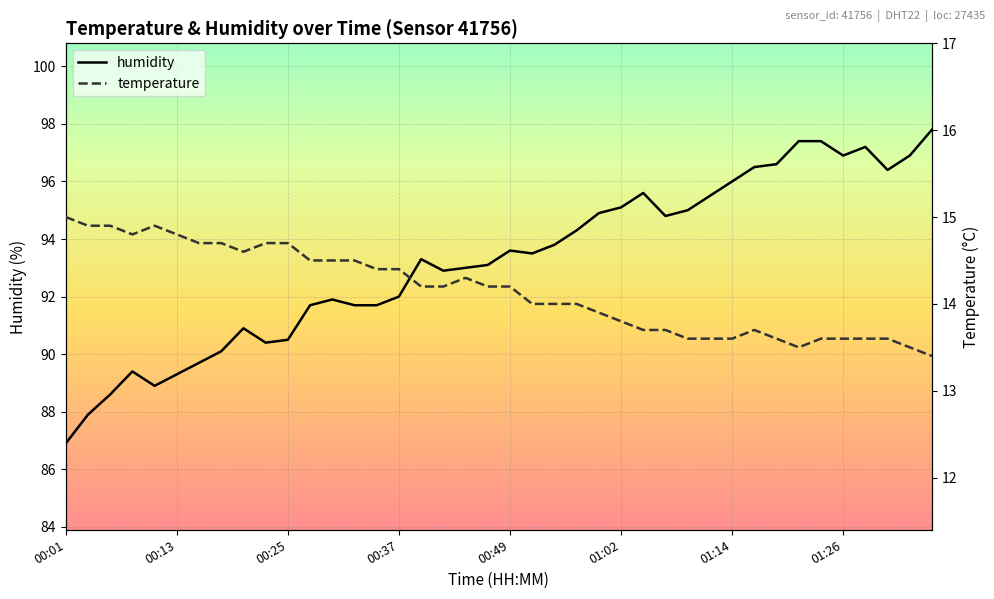

How many interior local peaks does the temperature series have?

3